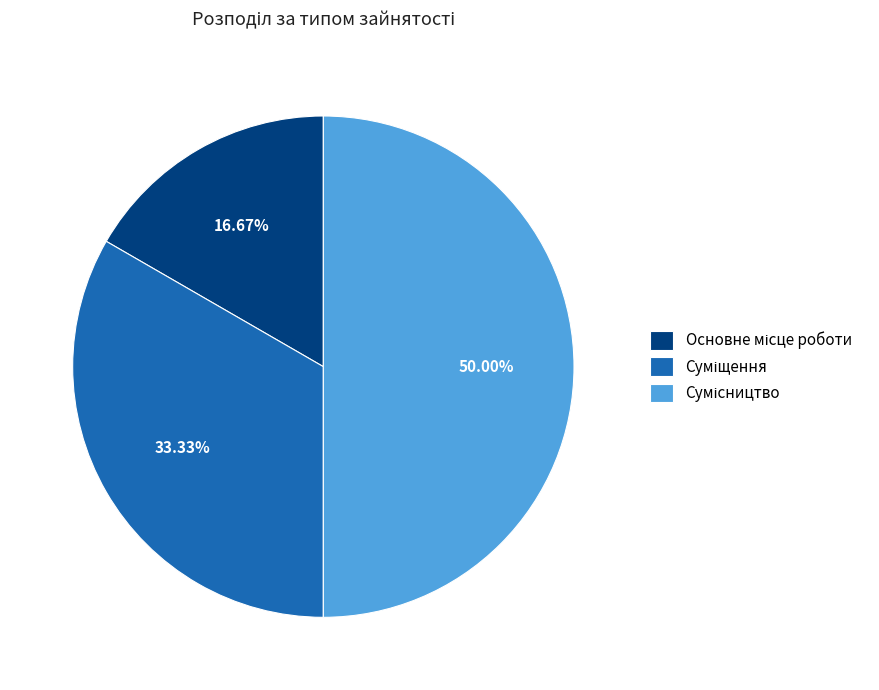

How many slices are in this pie chart?

3